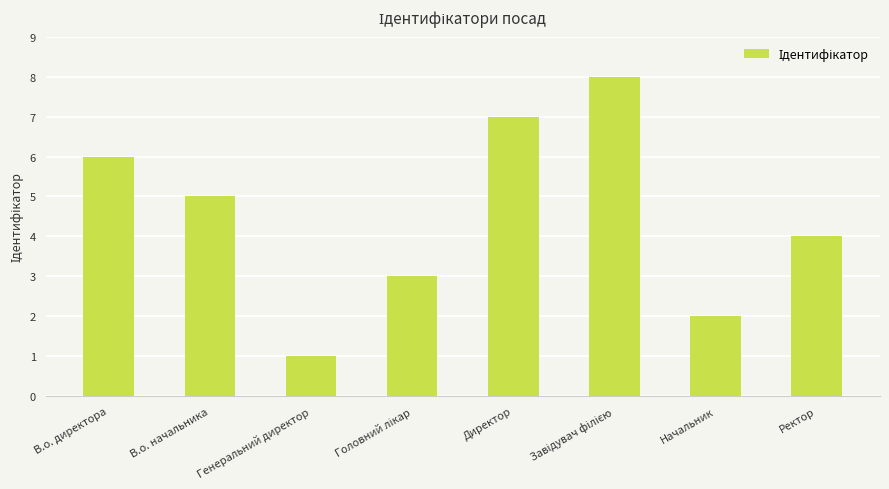

What is the change in value from В.о. начальника to Генеральний директор?

-4